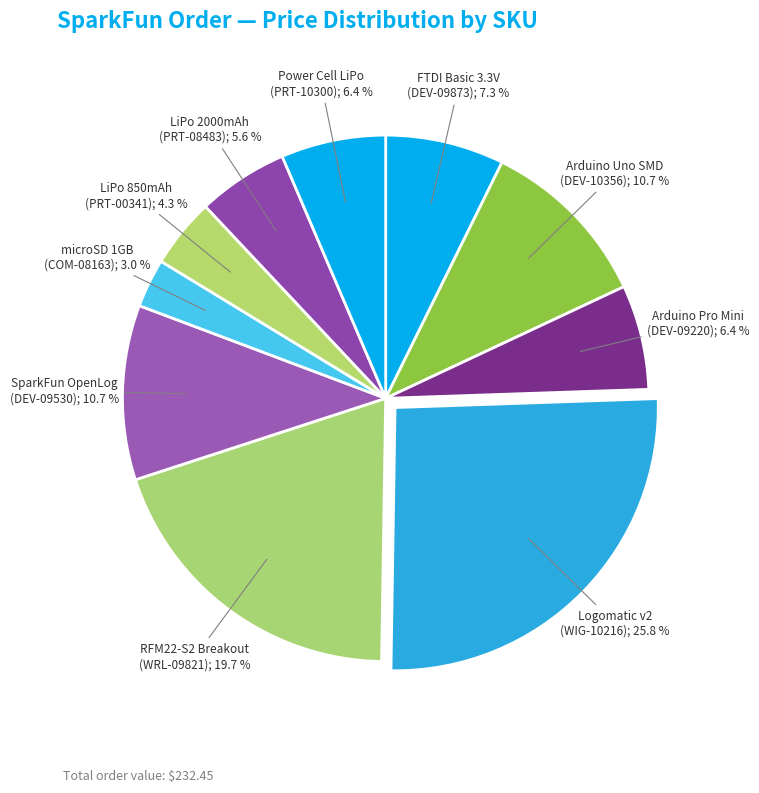

What is the smallest slice in the pie chart?

microSD 1GB